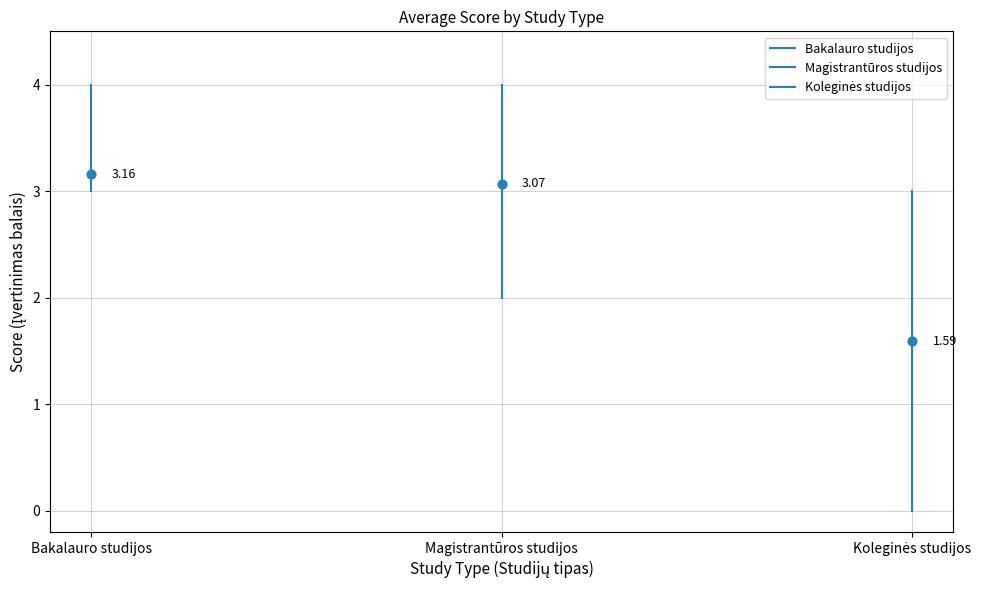

What are all the series names shown in the legend?

Bakalauro studijos, Magistrantūros studijos, Koleginės studijos